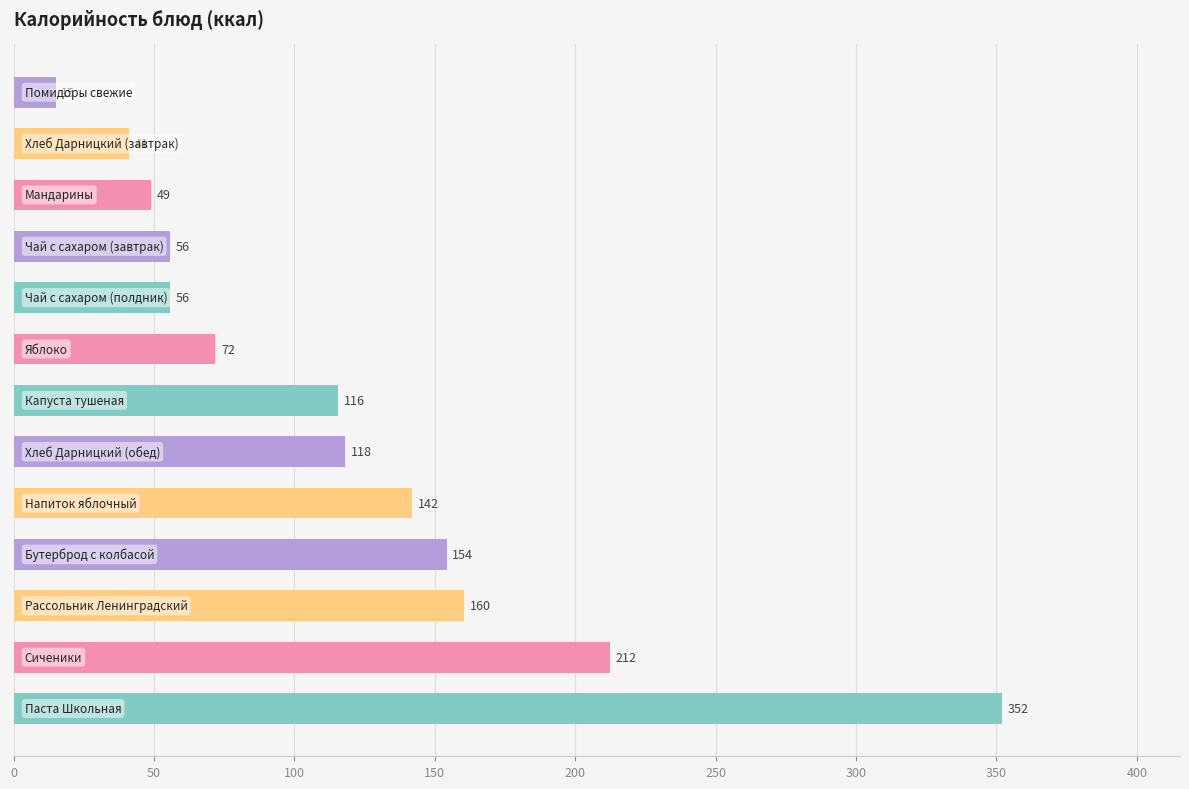

What is the average value?

118.7